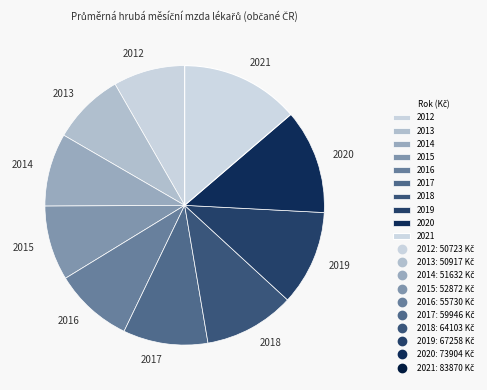

Which category has the biggest portion of the pie?

2021